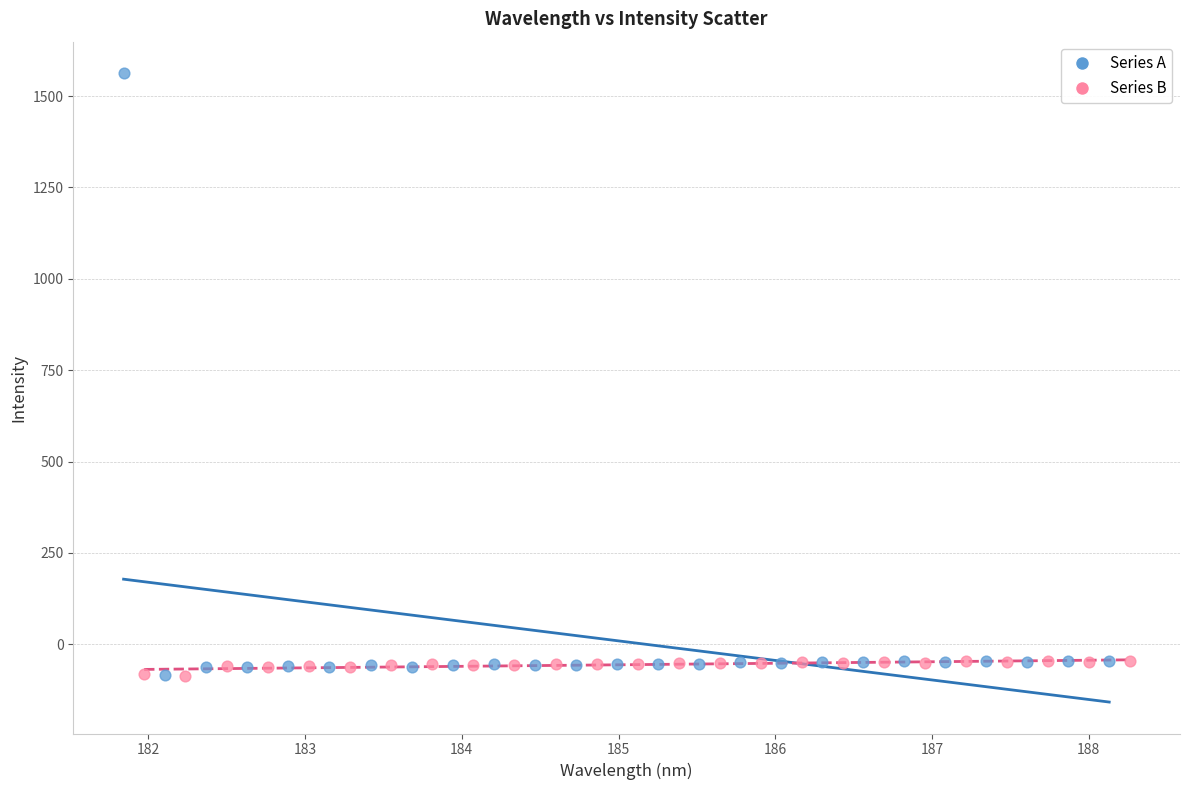

What are all the series names shown in the legend?

Series A, Series B